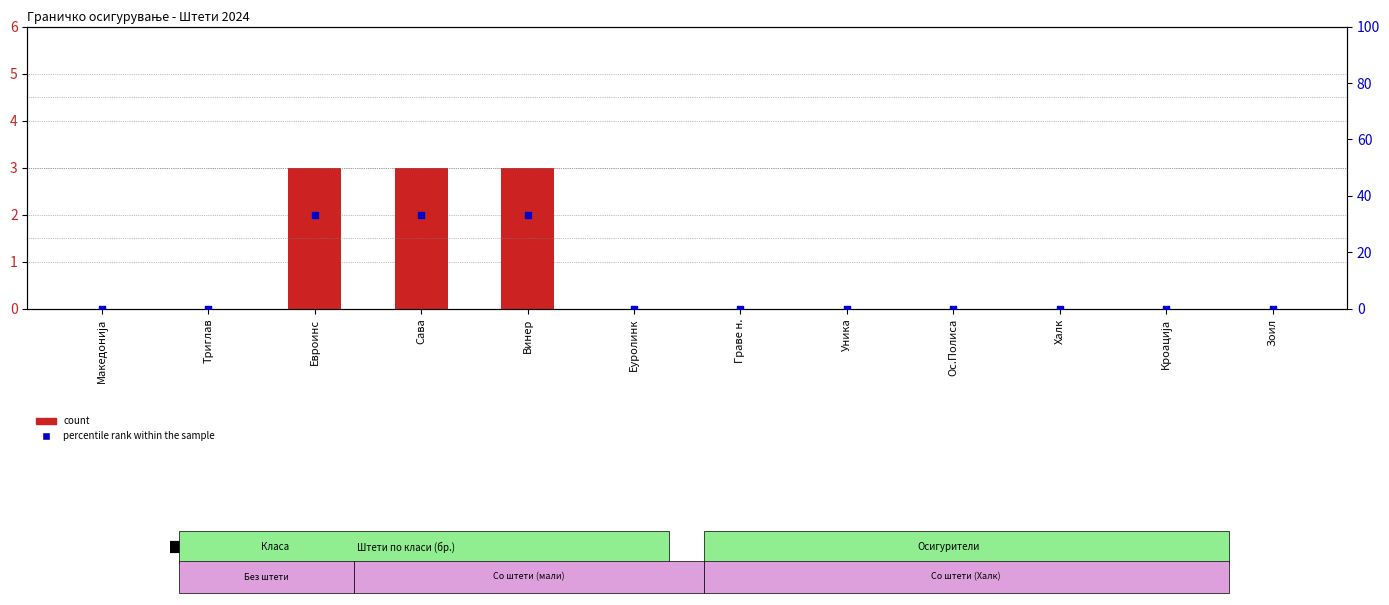

Which series contains the highest Y value?

percentile rank within the sample